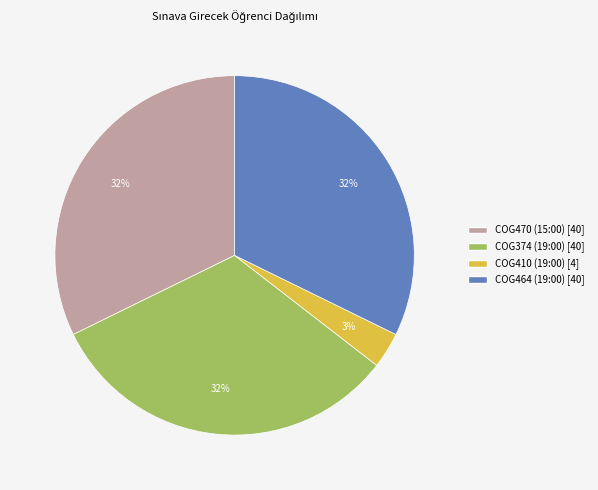

Count the number of slices in the pie.

4